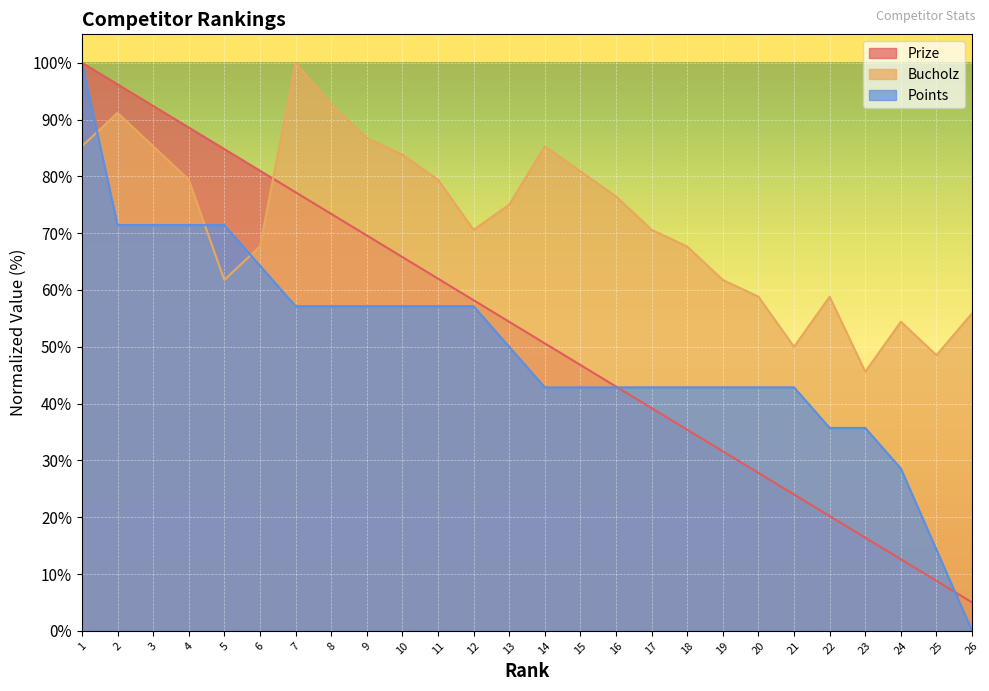

What is the difference between the maximum and minimum values in the Prize series?

95.0